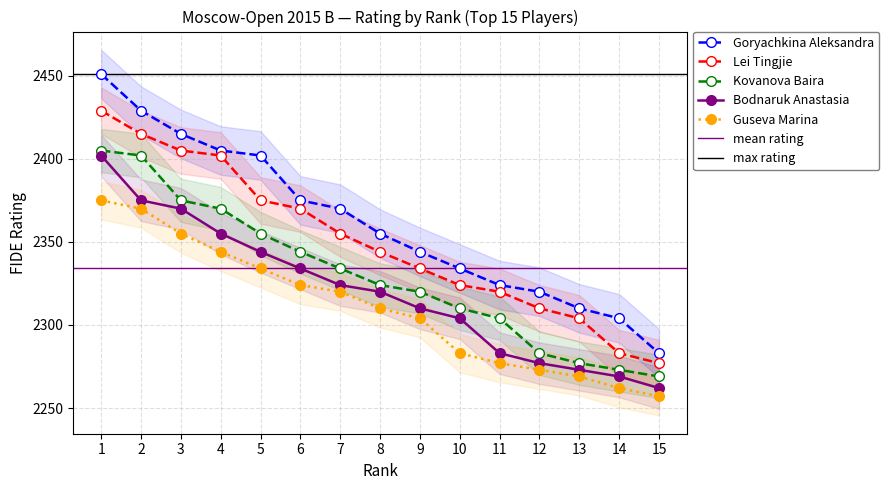

Which category has the highest value across all series?

1